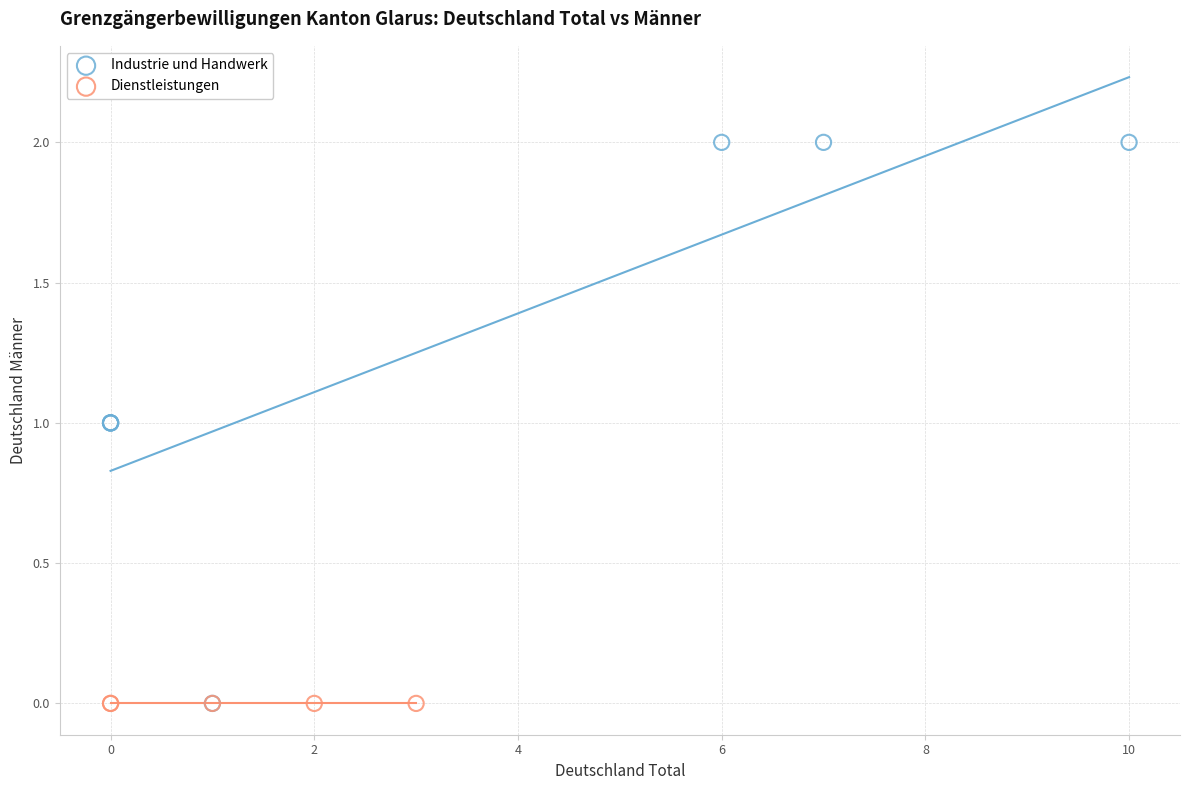

Which series reaches the maximum Y coordinate?

Industrie und Handwerk